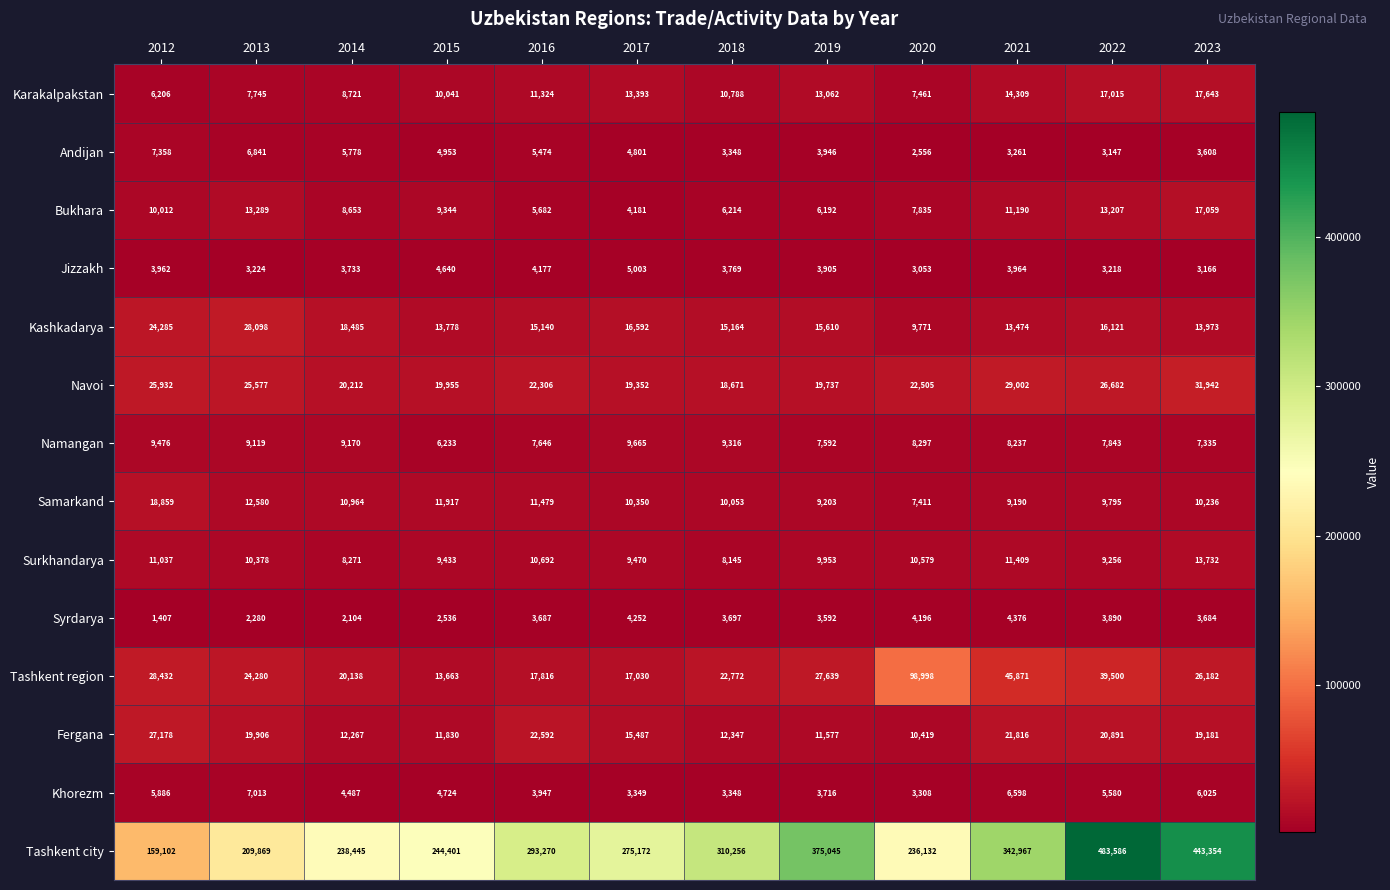

True or false: Samarkand has a value of 7411 at 2020.

True